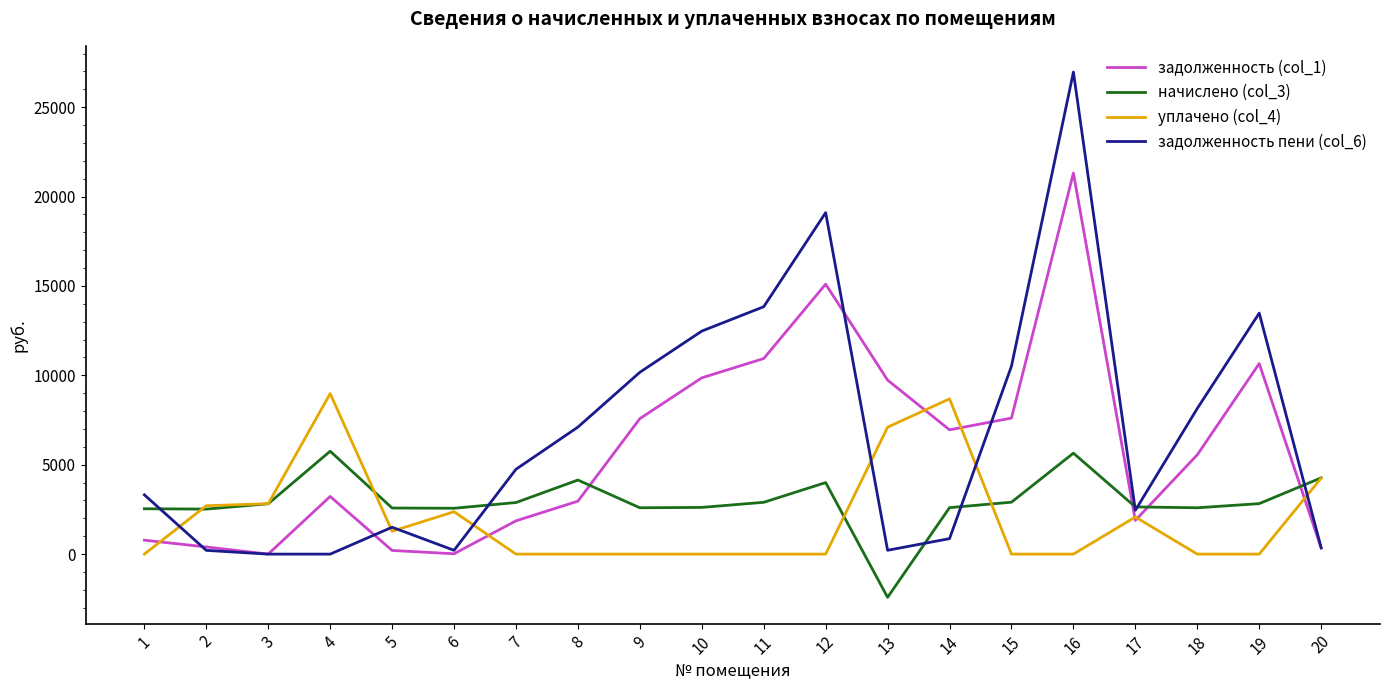

Which category has the lowest value across all series?

13